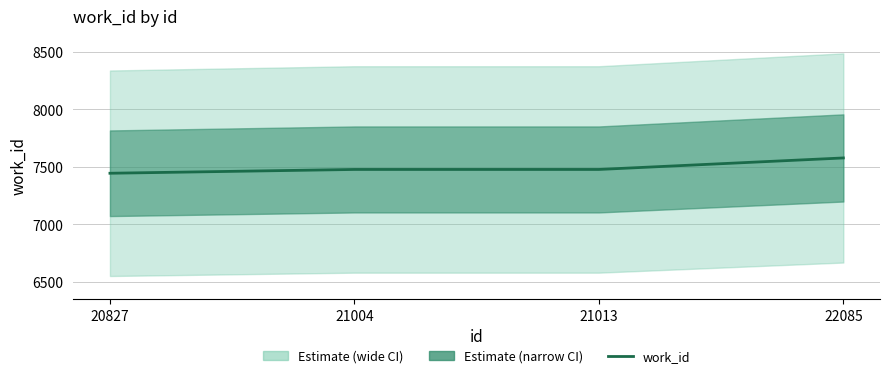

What is the sum of the values at 22085 and 20827?

15019